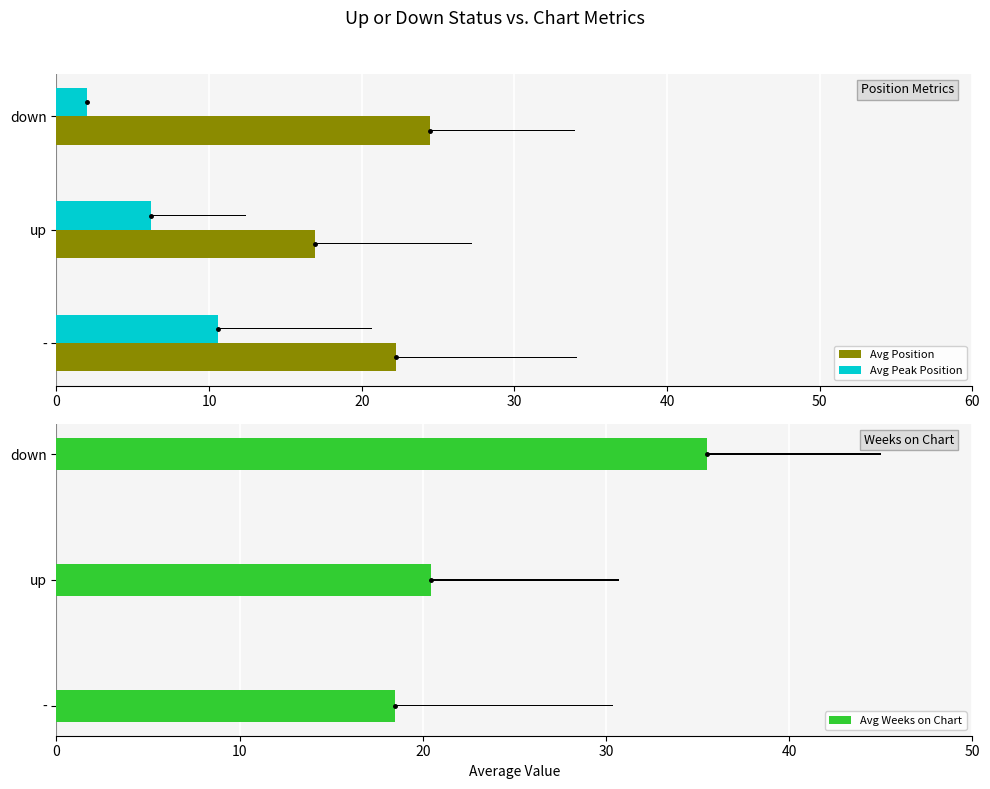

How many groups of bars are there?

3